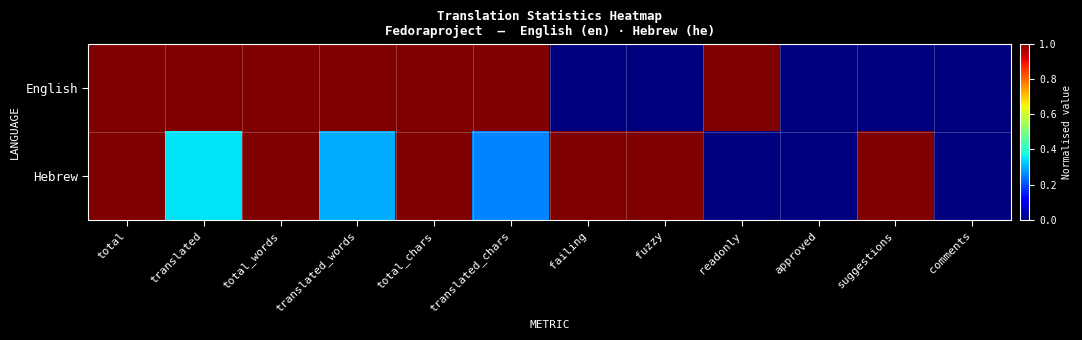

At how many categories does at least one series exceed 0?

10